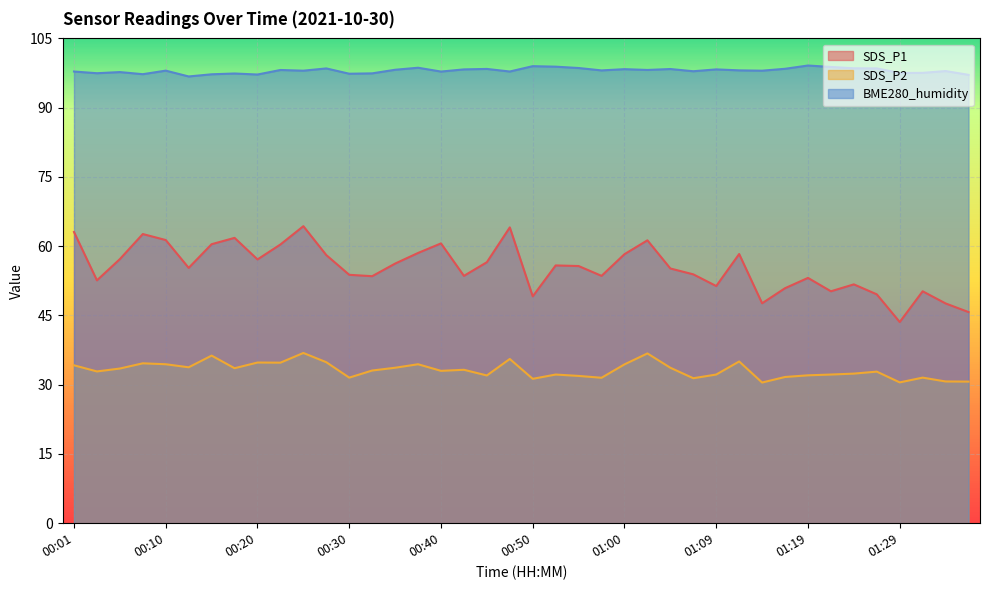

True or false: SDS_P2 has a value of 52.4 at 01:37.

False